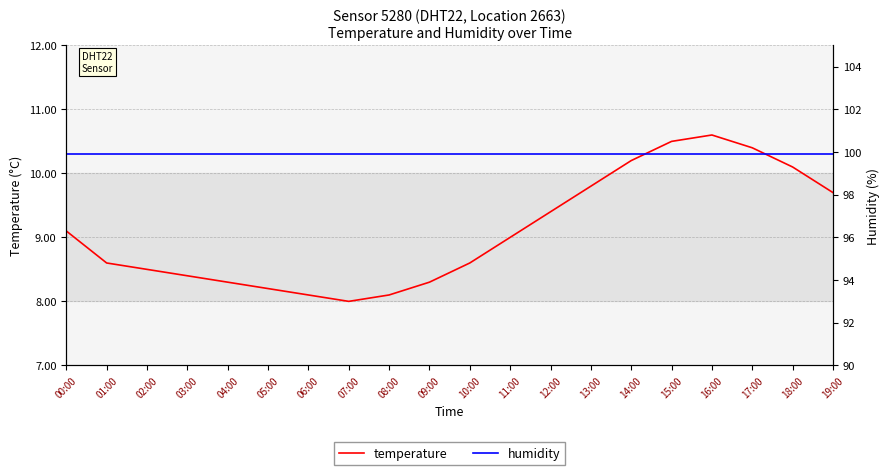

What are all the series names shown in the legend?

temperature, humidity